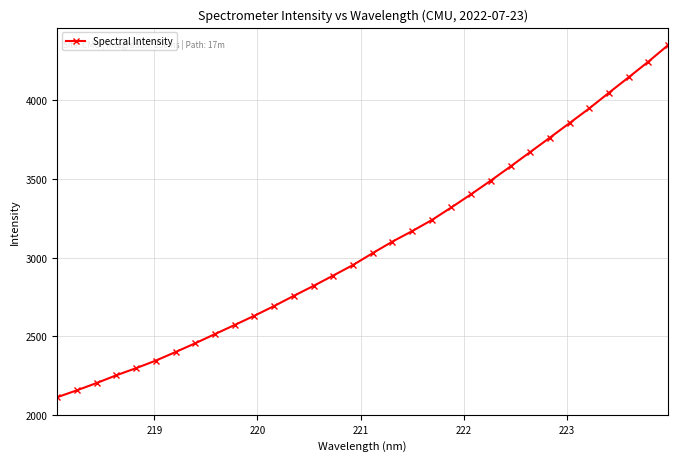

What is the average value?

3074.7